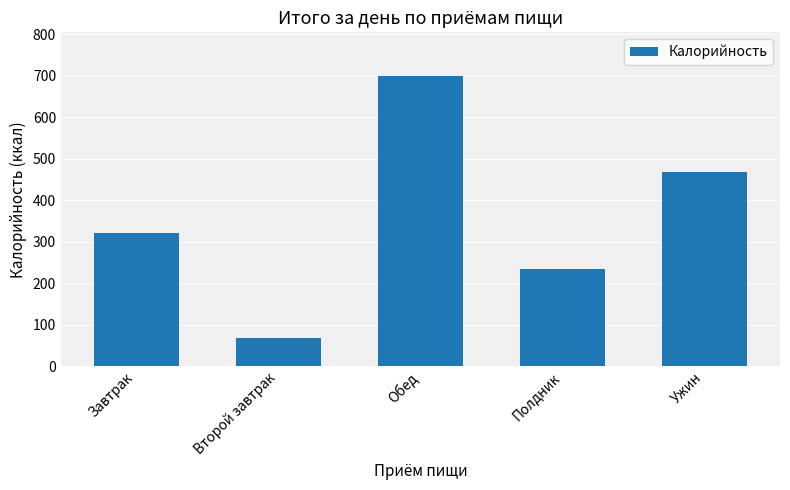

List the labels in order of value, largest first.

Обед, Ужин, Завтрак, Полдник, Второй завтрак